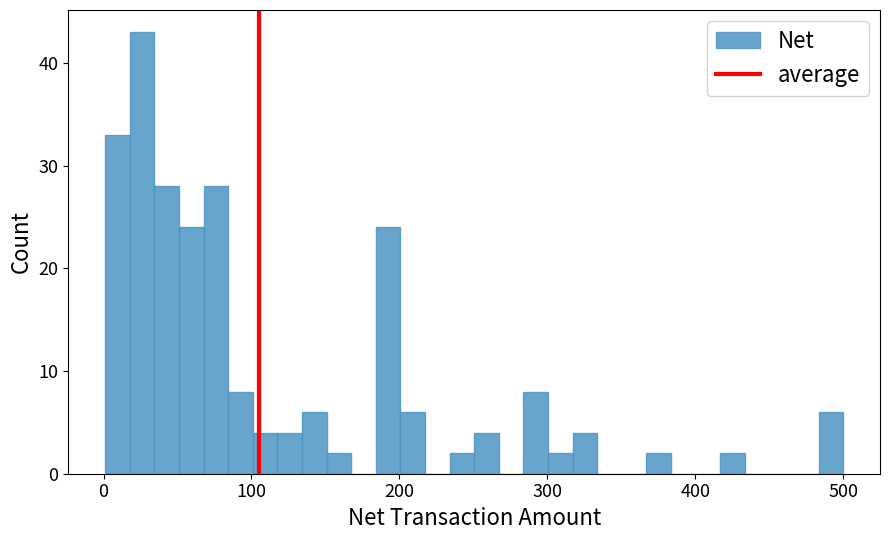

Read against the x-axis, roughly where is the centre of the tallest bar?

30